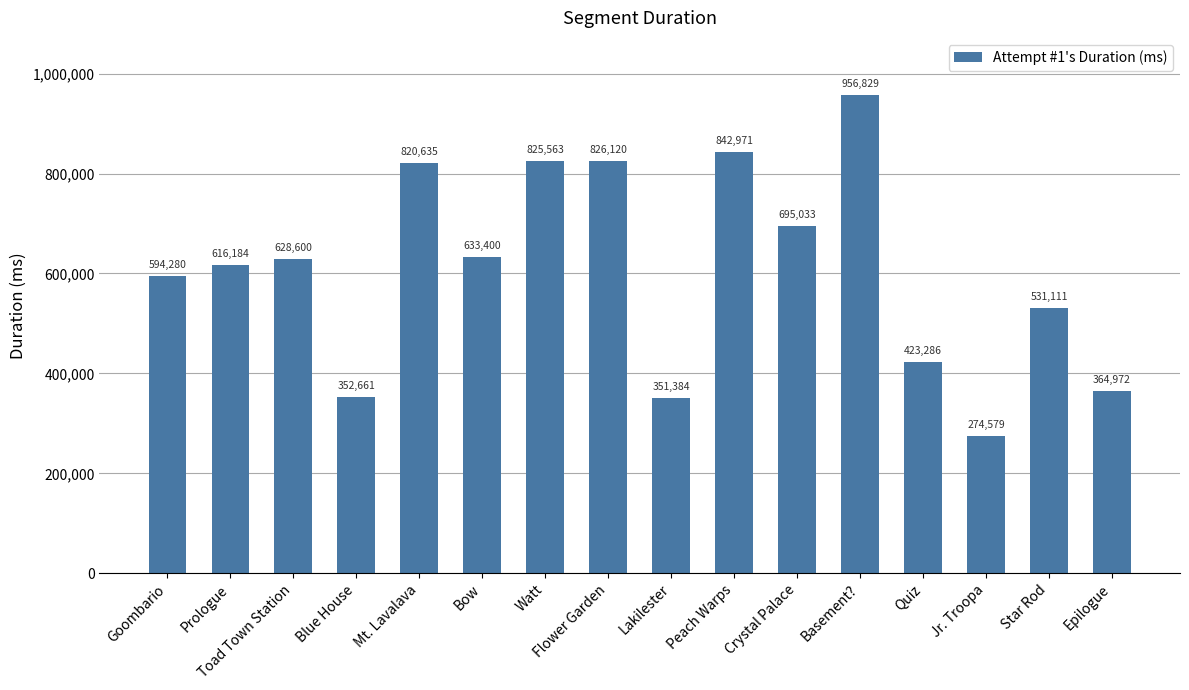

Rank the categories by value from lowest to highest.

Jr. Troopa, Lakilester, Blue House, Epilogue, Quiz, Star Rod, Goombario, Prologue, Toad Town Station, Bow, Crystal Palace, Mt. Lavalava, Watt, Flower Garden, Peach Warps, Basement?